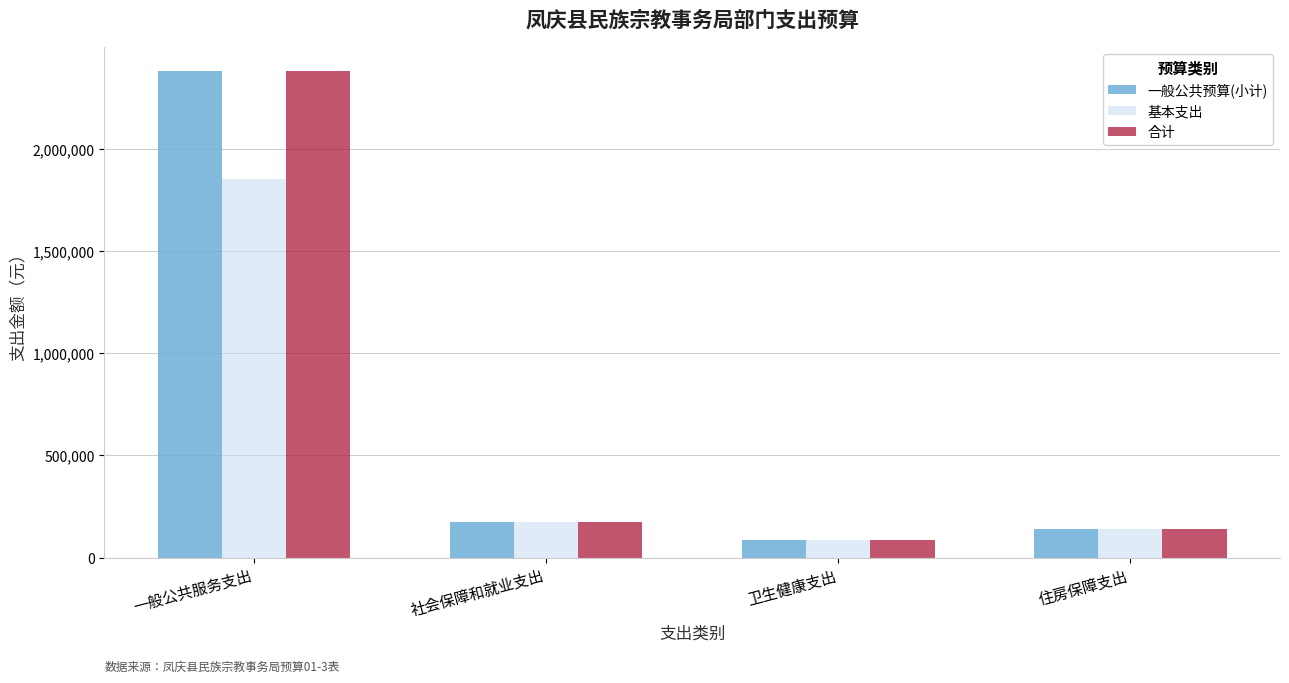

Where does the 合计 series first go above 175320?

一般公共服务支出